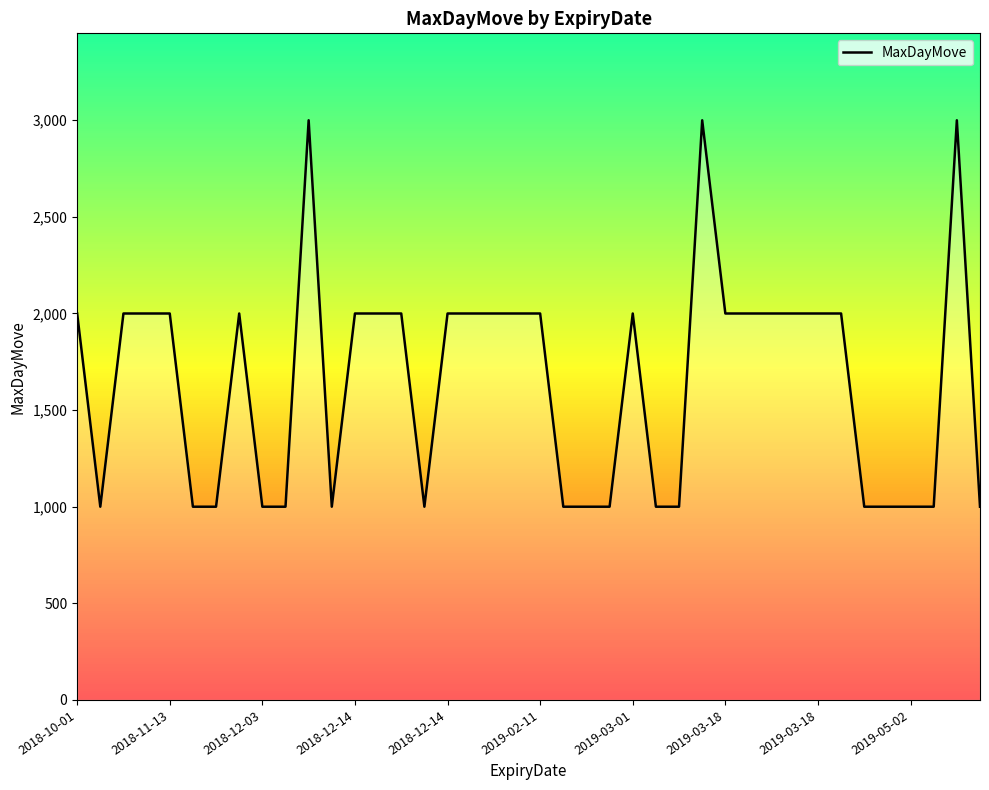

What is the minimum value shown in the chart?

1000